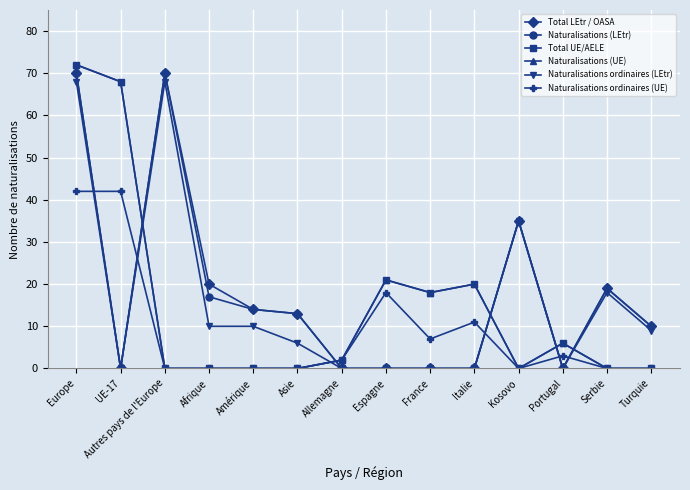

What is the label of the 13th point from the left?

Serbie